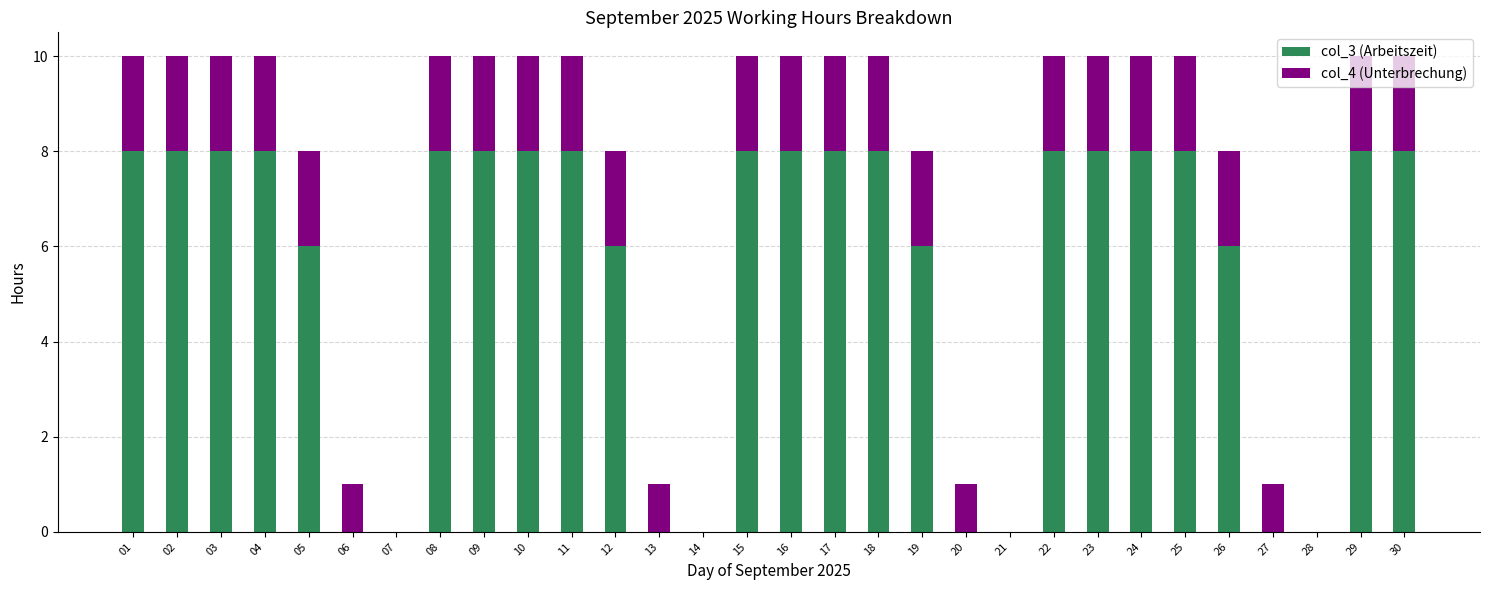

What is the total value across all series at 10?

10